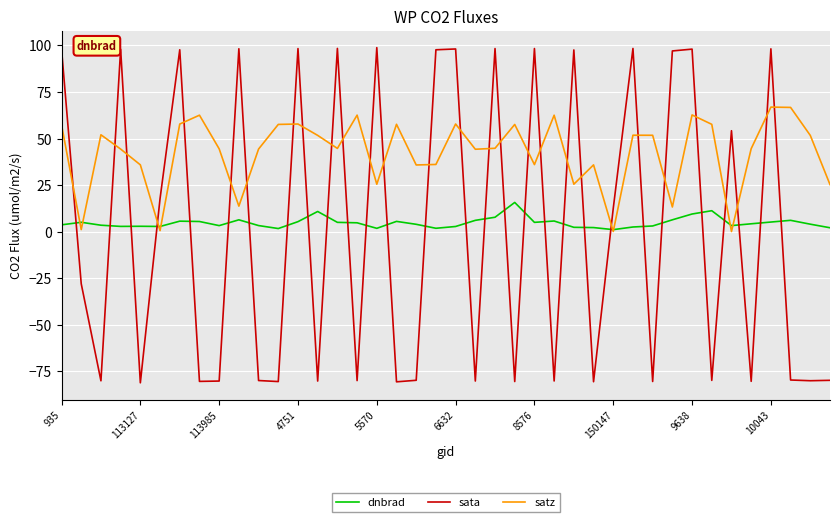

How many intersections are there between sata and satz?

29